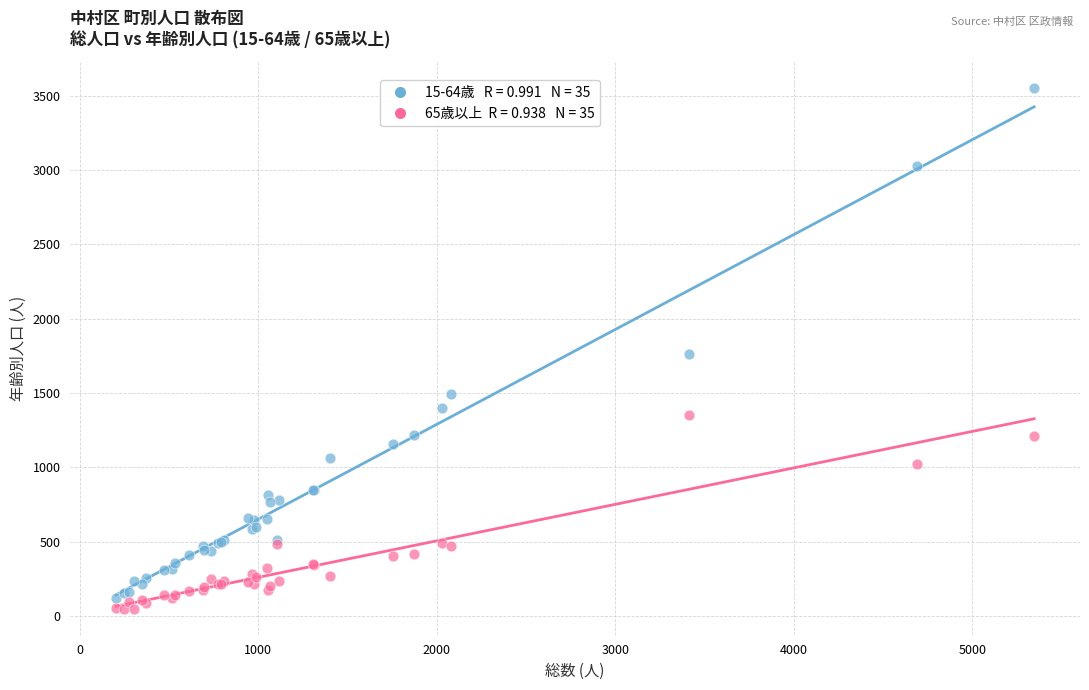

Across all series, what Y value is closest to 1800?

1761